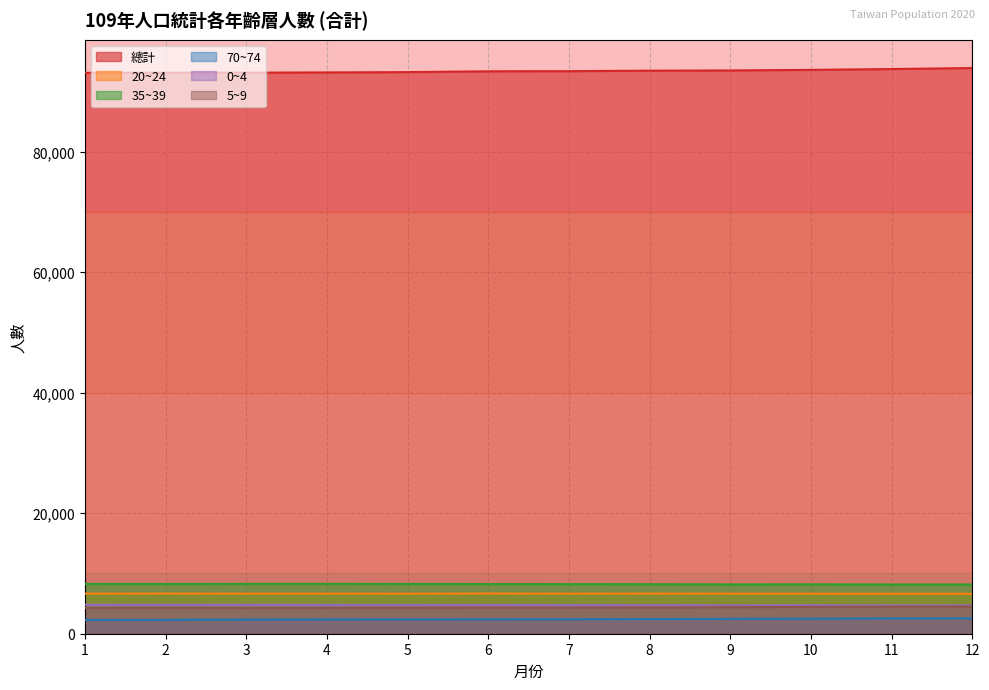

At which category does the chart reach its peak across all series?

12